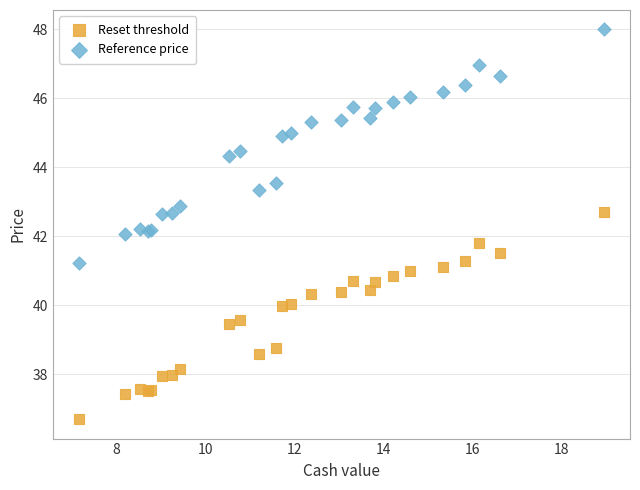

Which series reaches the minimum Y coordinate?

Reset threshold